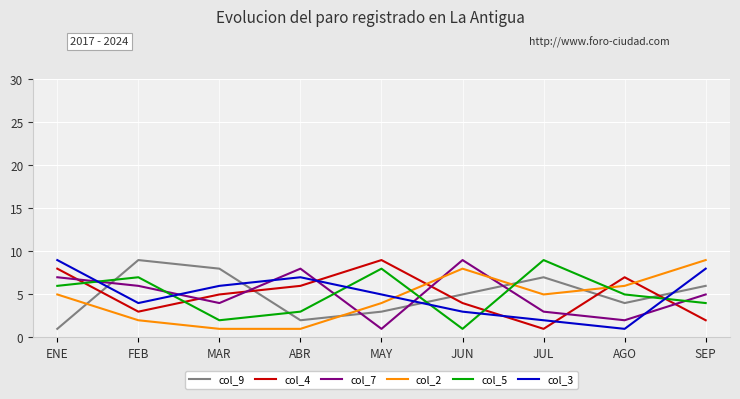

Where is the first local minimum for col_7?

MAR